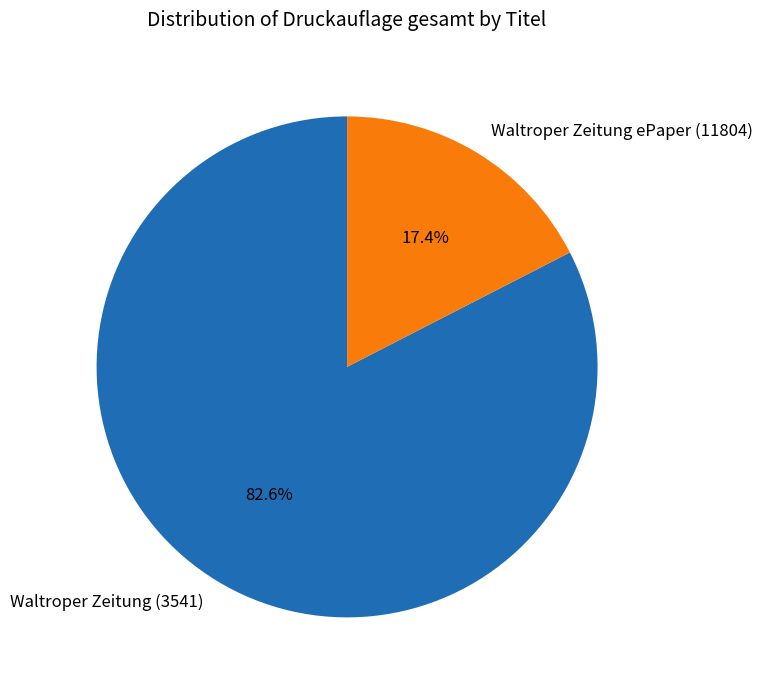

Is it true that Waltroper Zeitung ePaper (11804) is 29% of the pie?

False